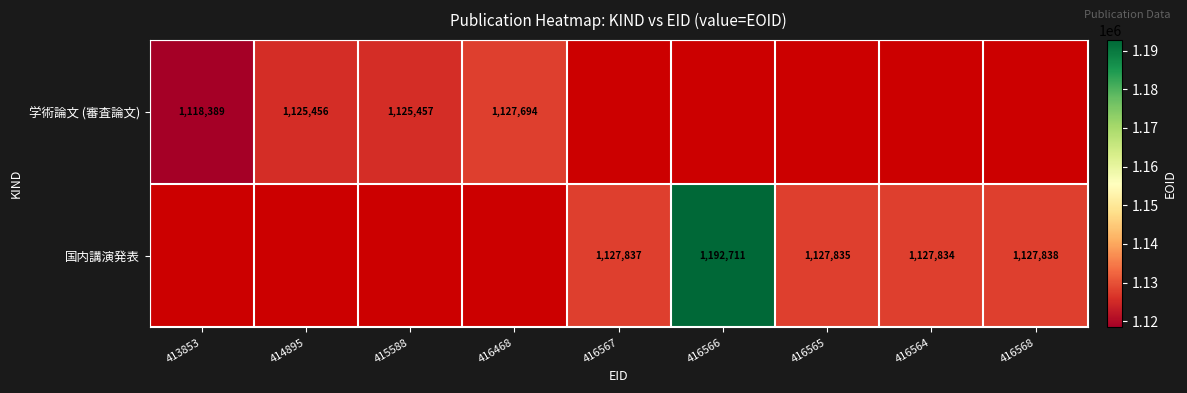

Is it true that 国内講演発表 equals 1127837 at 416567?

True